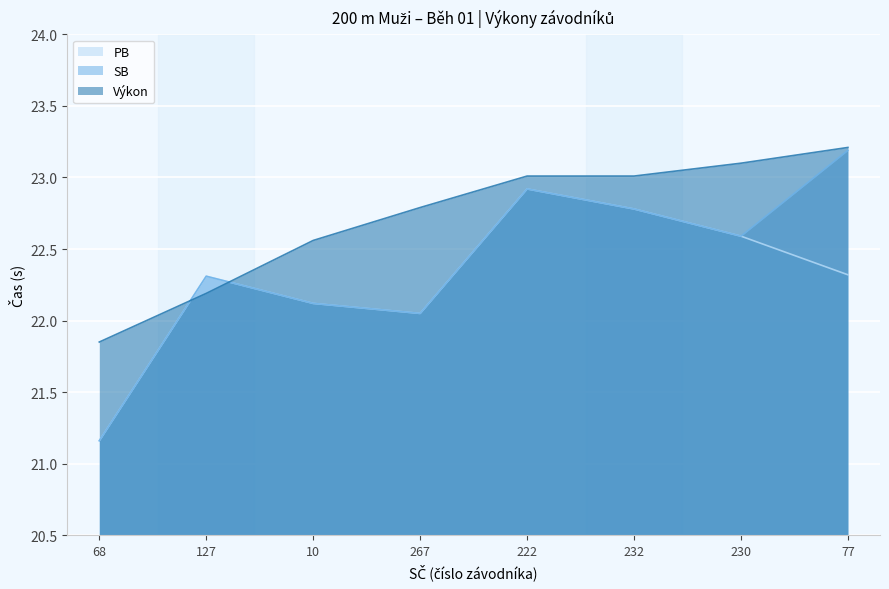

What is the value of the PB point at the 4th from the left?

22.1